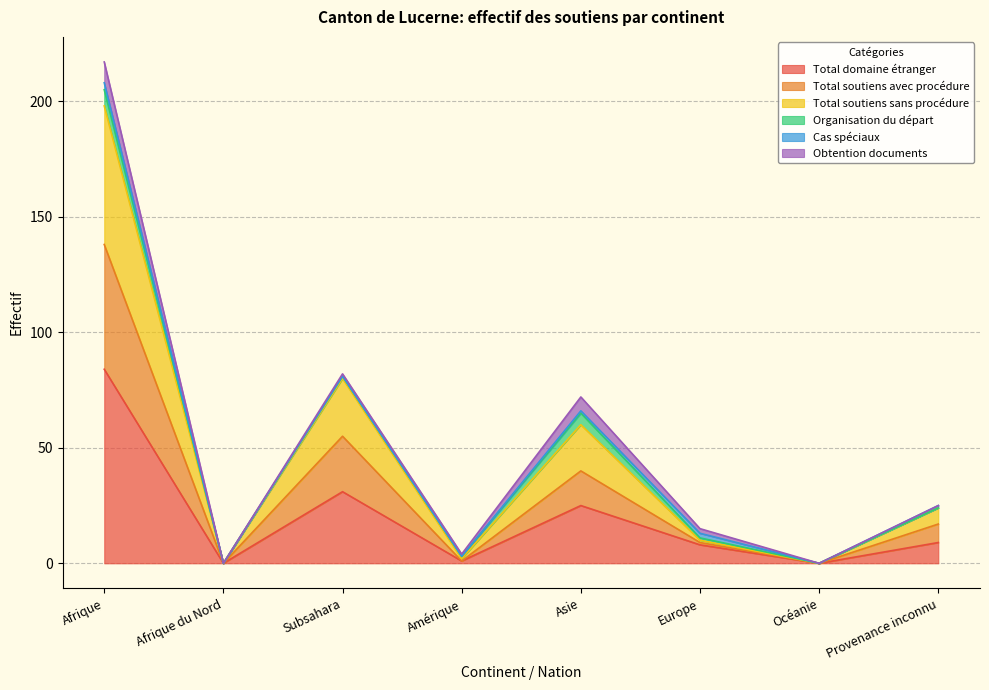

At which category does the chart reach its peak across all series?

Afrique